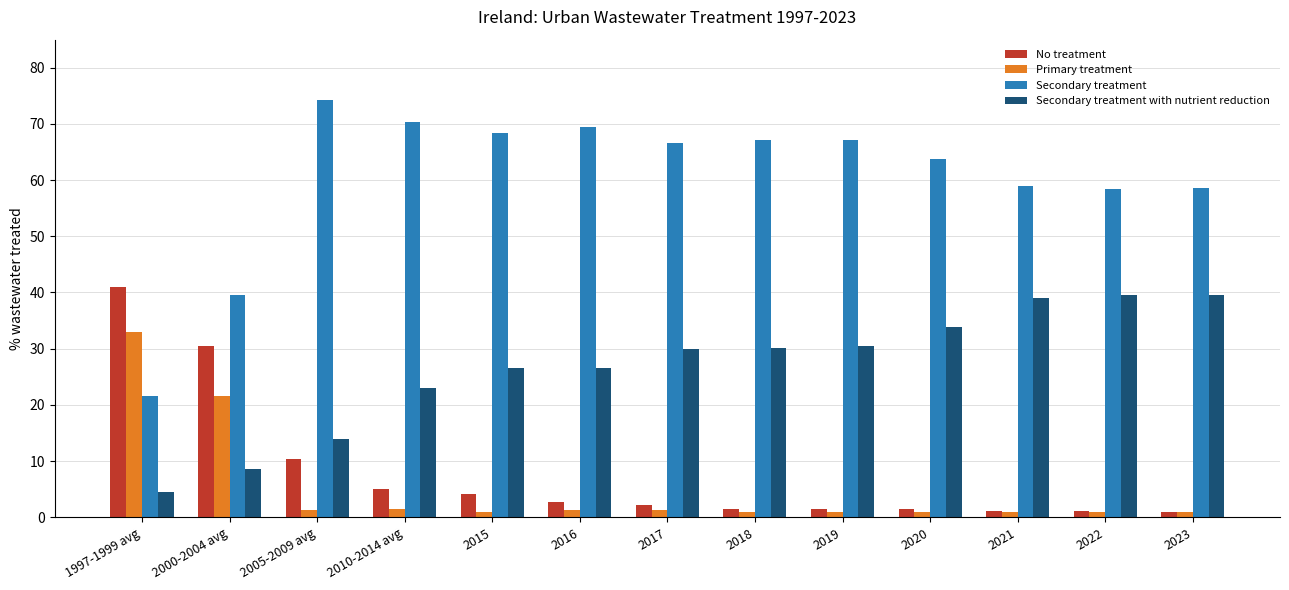

What is the value of the Primary treatment bar at the 13th from the left?

1.0